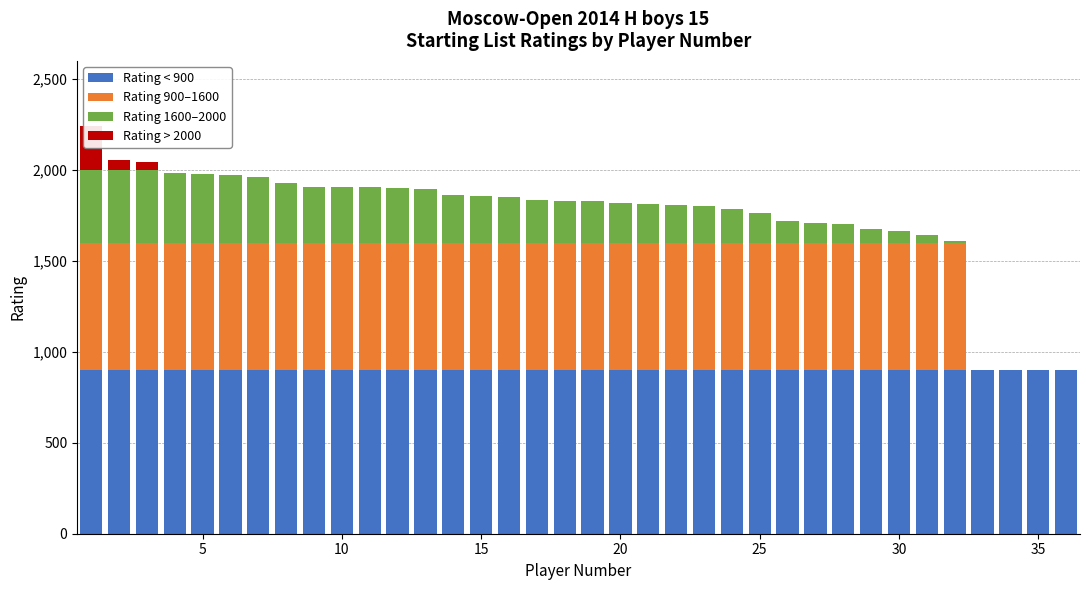

Reading left to right, what are all the values shown in this chart?

Rating < 900: 900	900	900	900	900	900	900	900	900	900	900	900	900	900	900	900	900	900	900	900	900	900	900	900	900	900	900	900	900	900	900	900	900	900	900	900
Rating 900–1600: 700	700	700	700	700	700	700	700	700	700	700	700	700	700	700	700	700	700	700	700	700	700	700	700	700	700	700	700	700	700	700	700	0	0	0	0
Rating 1600–2000: 400	400	400	381	376	372	359	329	309	309	307	300	298	264	255	251	234	232	227	221	214	210	201	186	165	117	107	101	76	63	40	8	0	0	0	0
Rating > 2000: 244	55	46	0	0	0	0	0	0	0	0	0	0	0	0	0	0	0	0	0	0	0	0	0	0	0	0	0	0	0	0	0	0	0	0	0